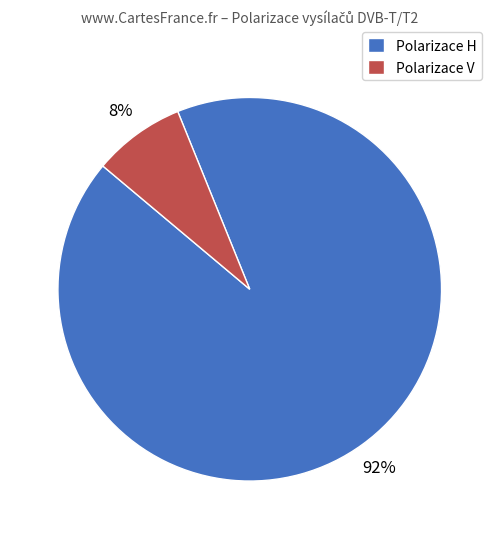

Is there any slice that represents more than half of the pie?

Yes